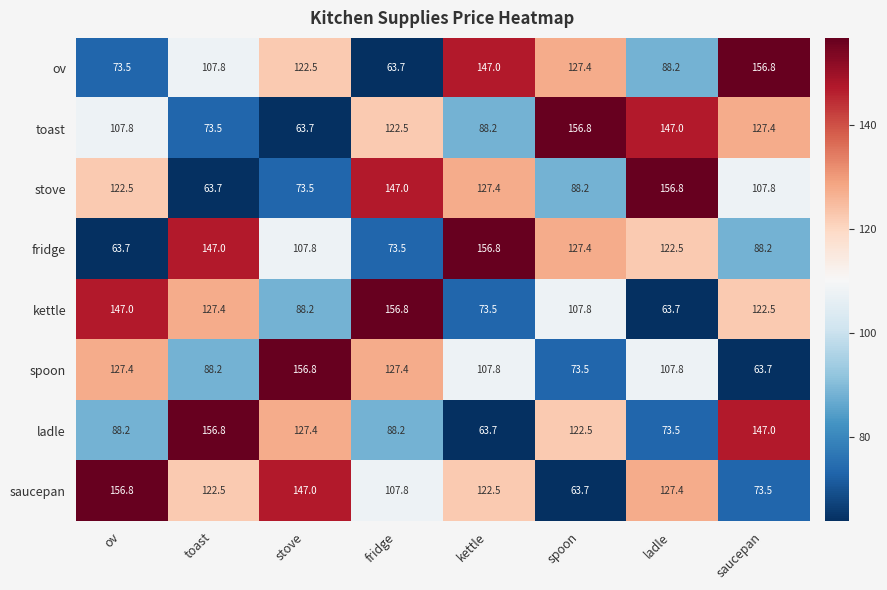

The kettle series shows 147.0 at ov. True or false?

True